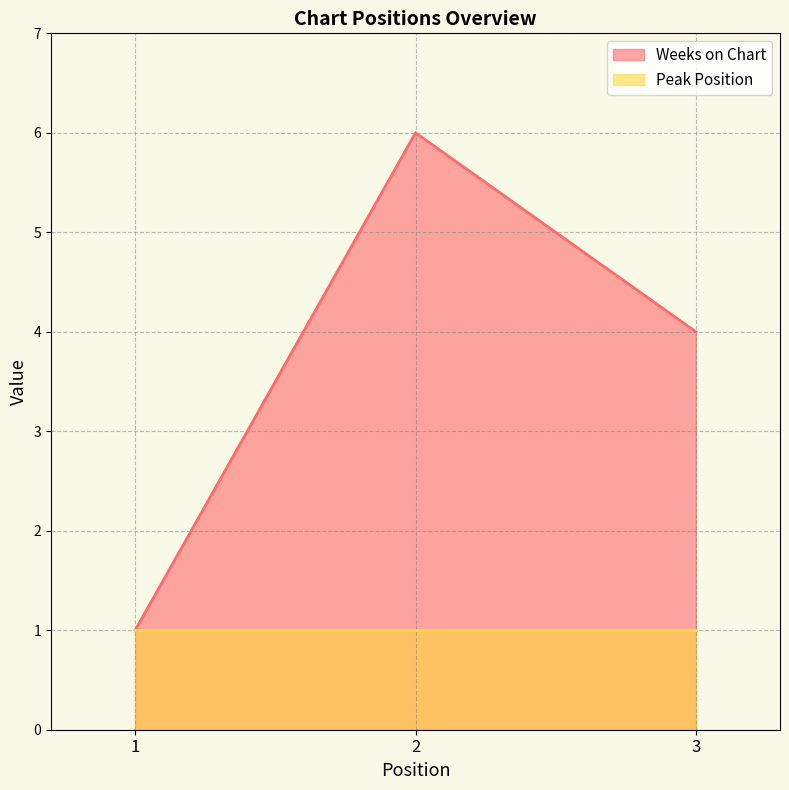

How many lines are shown in the chart?

2